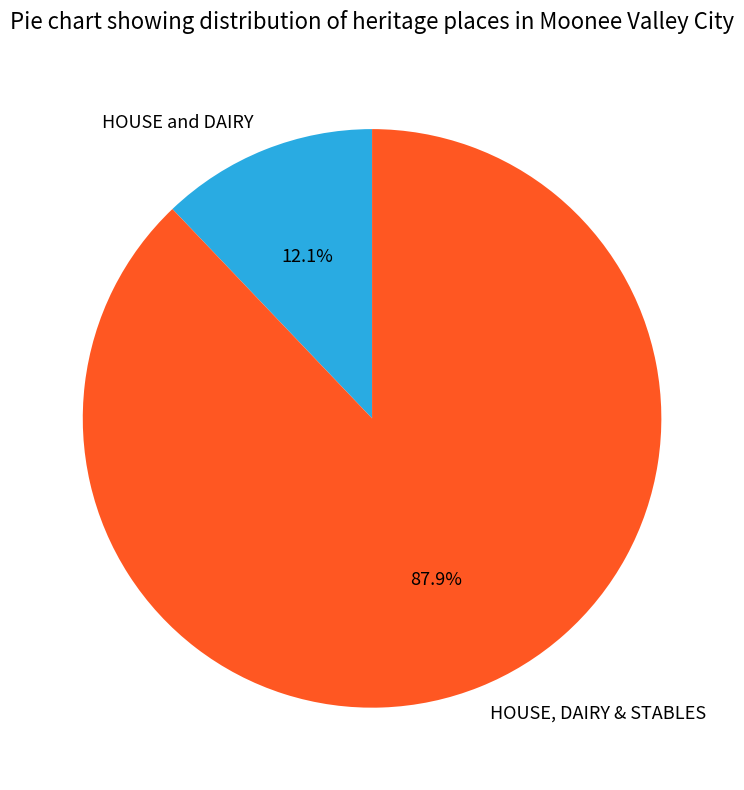

To the nearest percent, what is the difference between the largest and smallest slice percentages?

76%